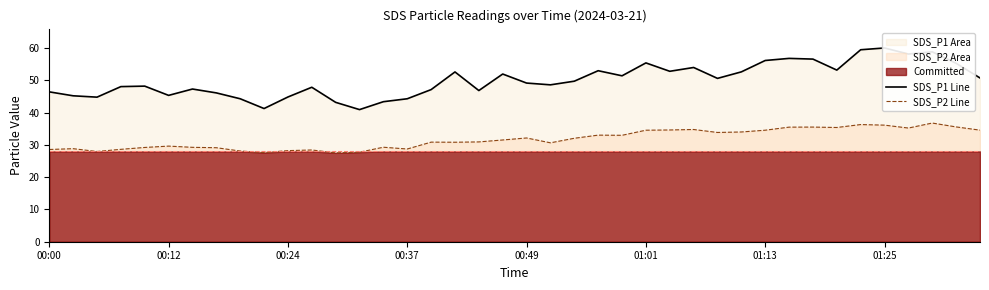

How many data points in SDS_P1 Line are above 49?

21